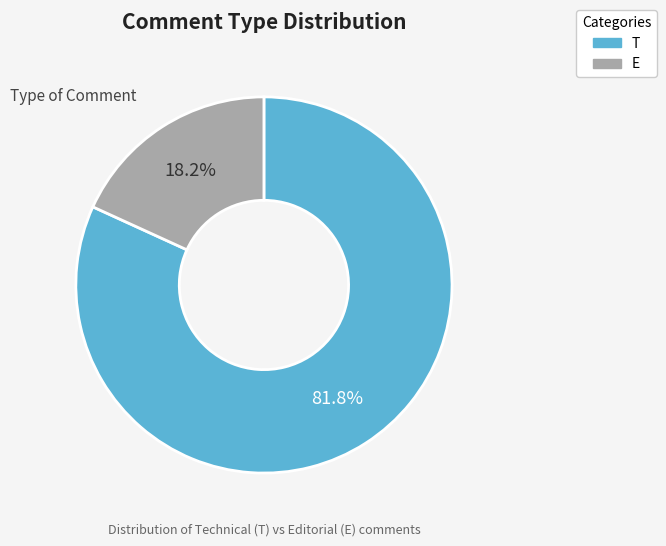

To the nearest percent, what percentage of the pie is E?

18%